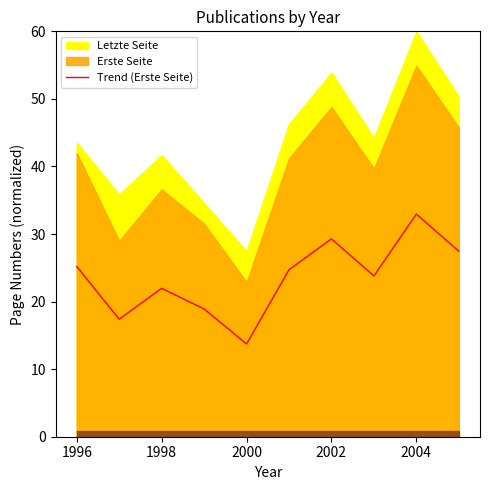

How many values are below 24?

5